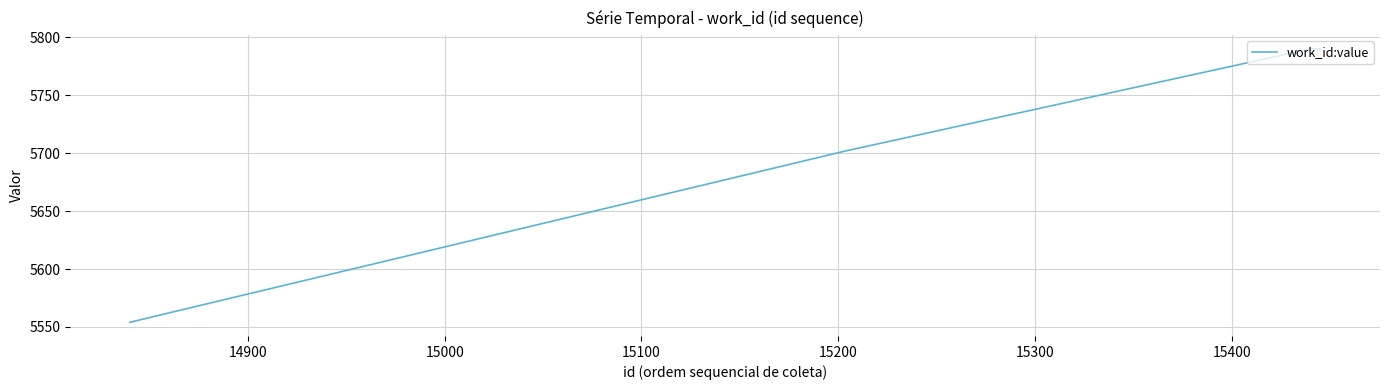

Reading left to right, what are all the values shown in this chart?

5554	5702	5790	5790